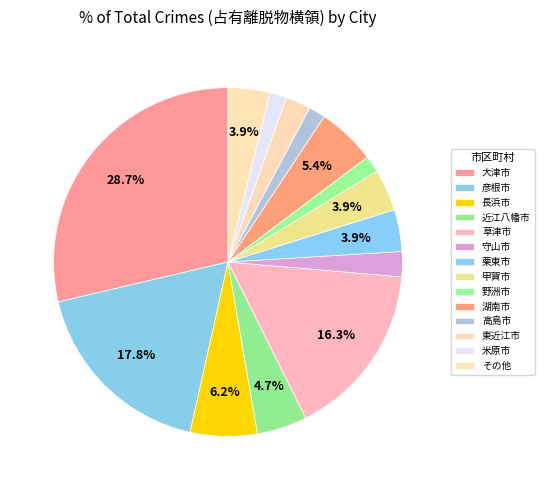

Count the number of slices in the pie.

14